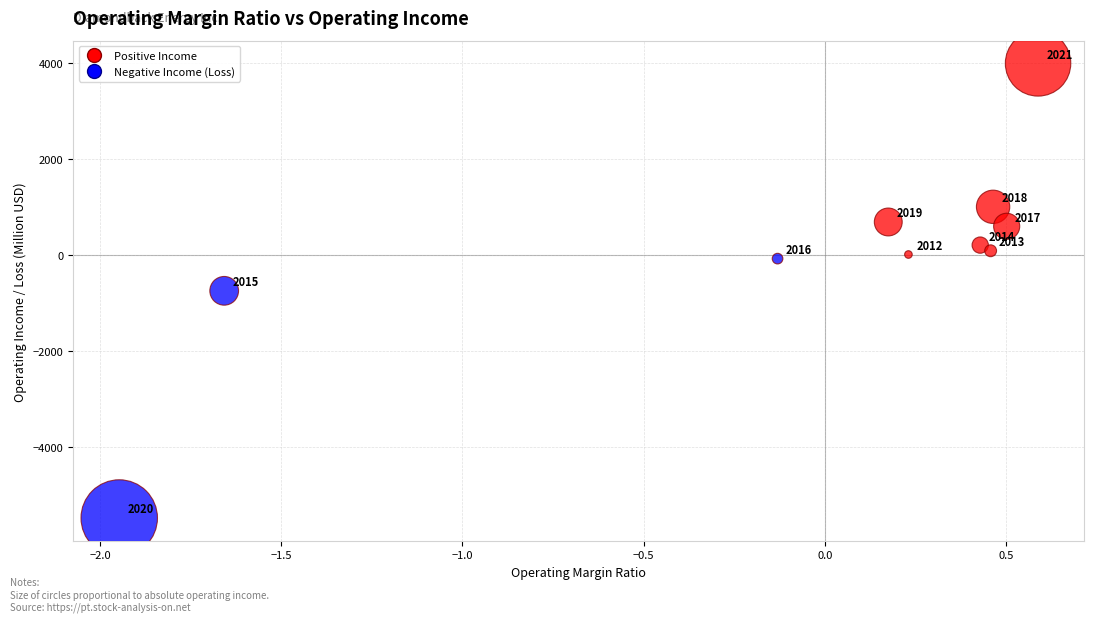

What is the average Y value?

35